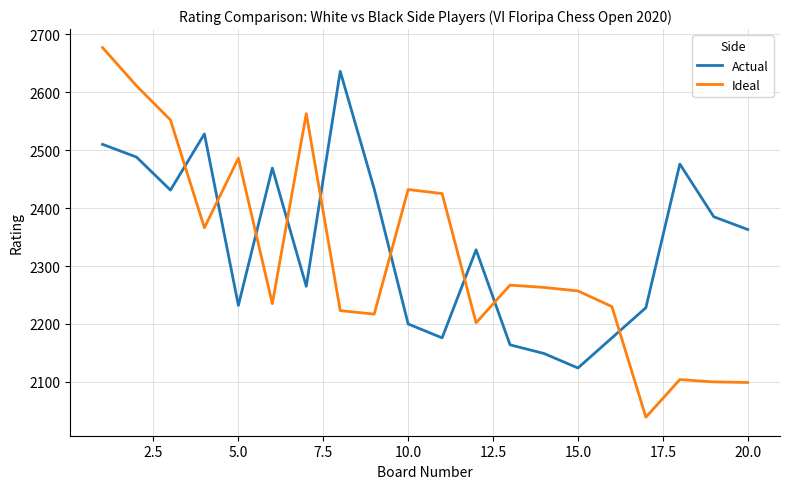

How many points are higher than both their immediate neighbors (excluding endpoints)?

5